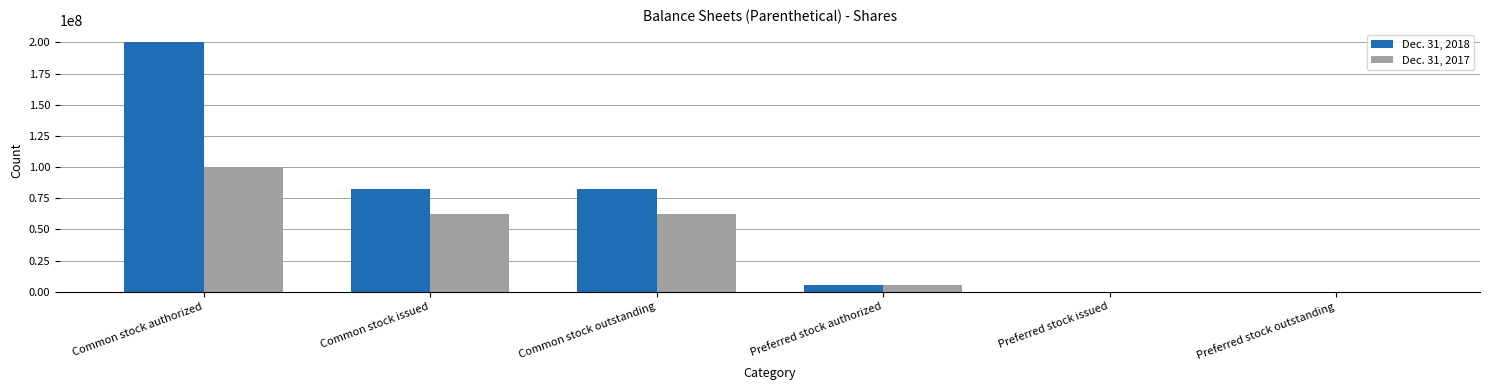

At which label does Dec. 31, 2017 first exceed 62310795?

Common stock authorized